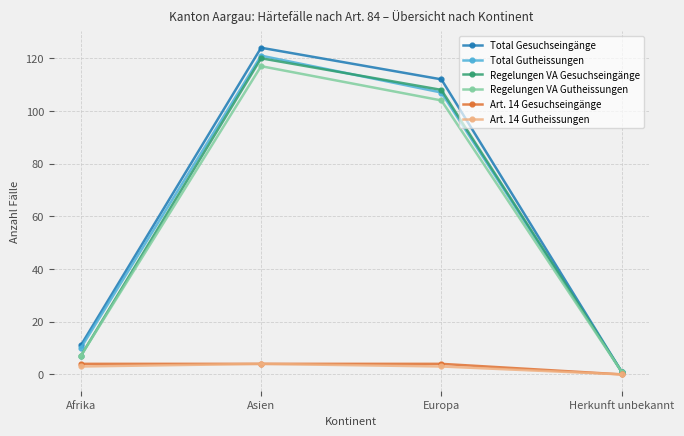

True or false: Total Gesuchseingänge has a value of 124 at Asien.

True